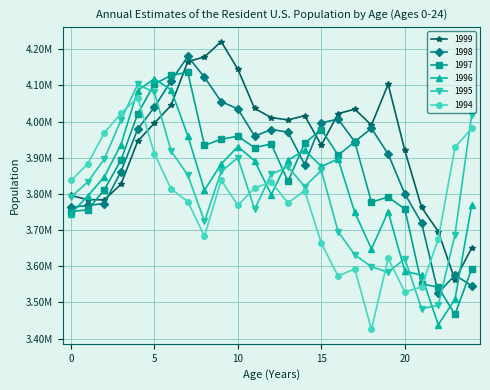

Does the chart have visible grid lines?

Yes